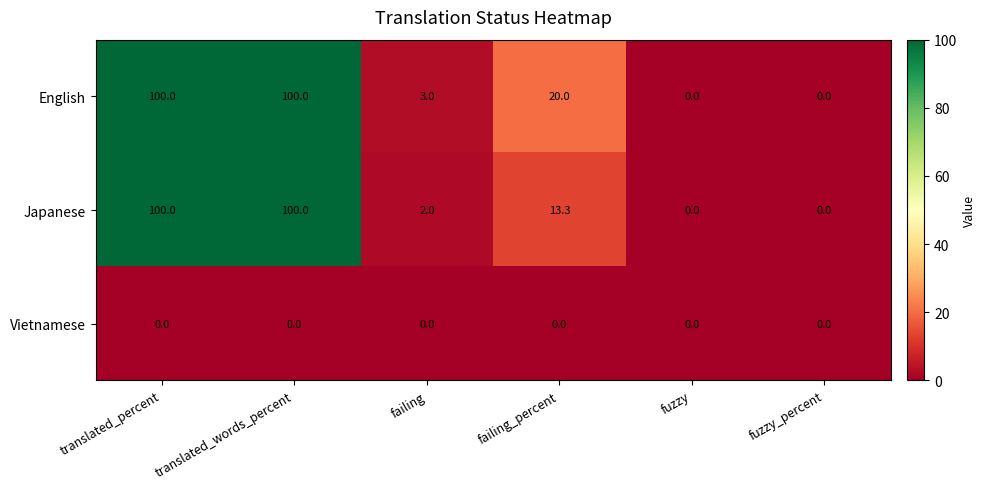

Reading right to left, transcribe all the data shown in this chart.

English: 0.0	0.0	20.0	3.0	100.0	100.0
Japanese: 0.0	0.0	13.3	2.0	100.0	100.0
Vietnamese: 0.0	0.0	0.0	0.0	0.0	0.0